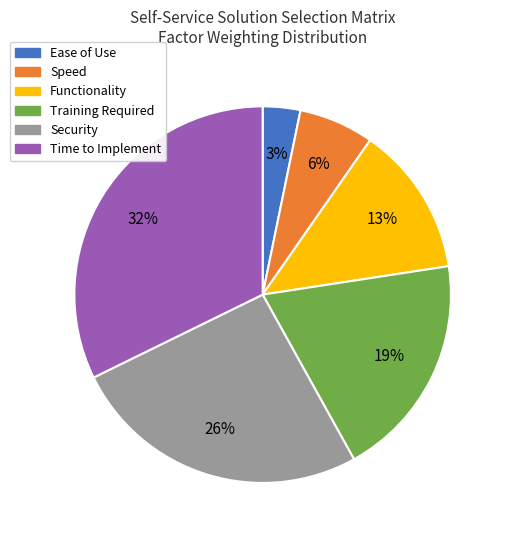

To the nearest percent, what is the difference between the Ease of Use and Speed slice percentages?

3%